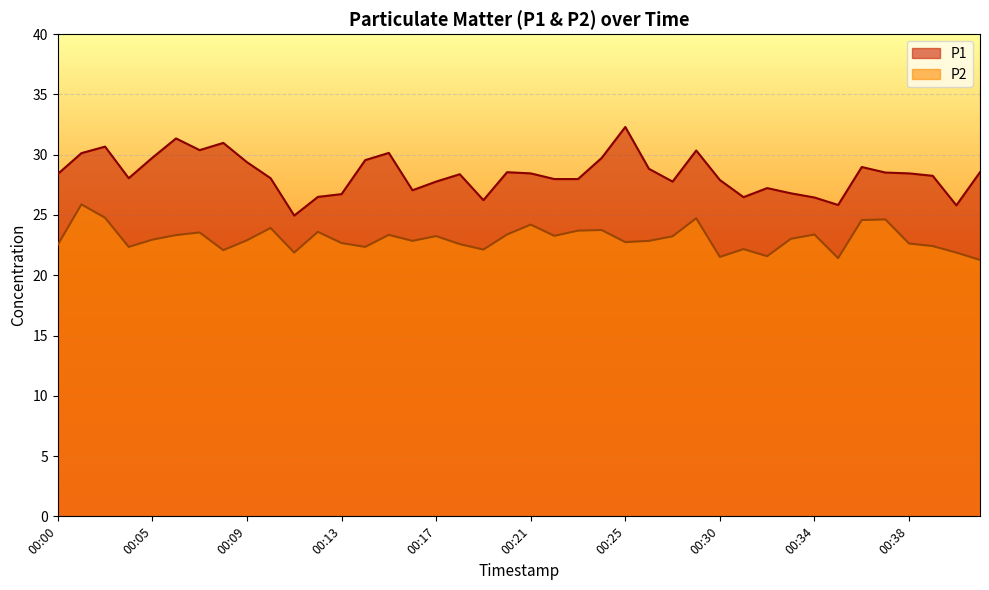

List the series in order of their overall mean, highest first.

P1, P2